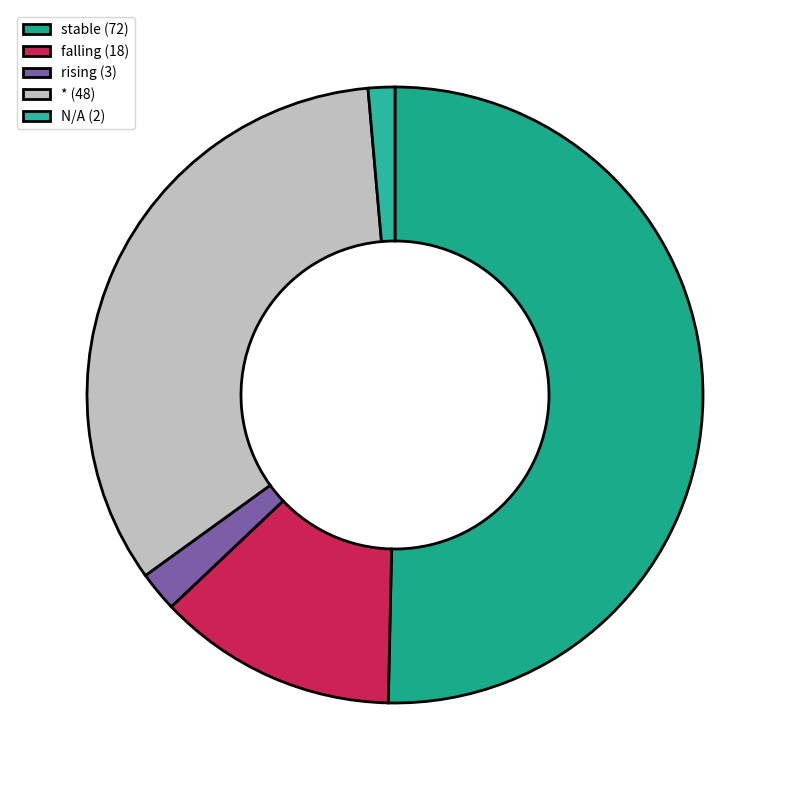

Count the number of slices in the pie.

5